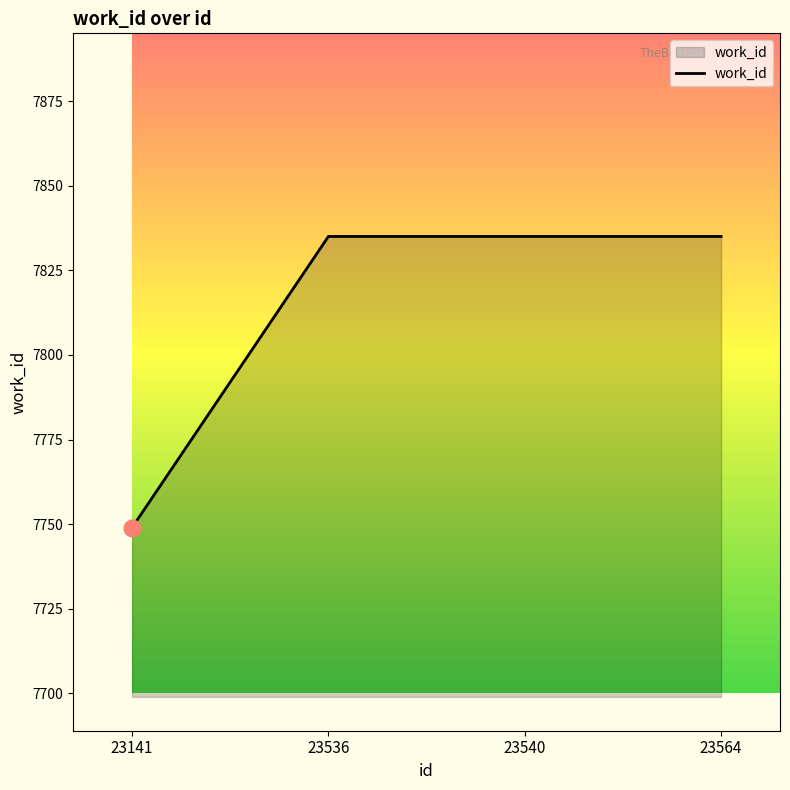

Is it true that the value at 23141 is 12716?

False